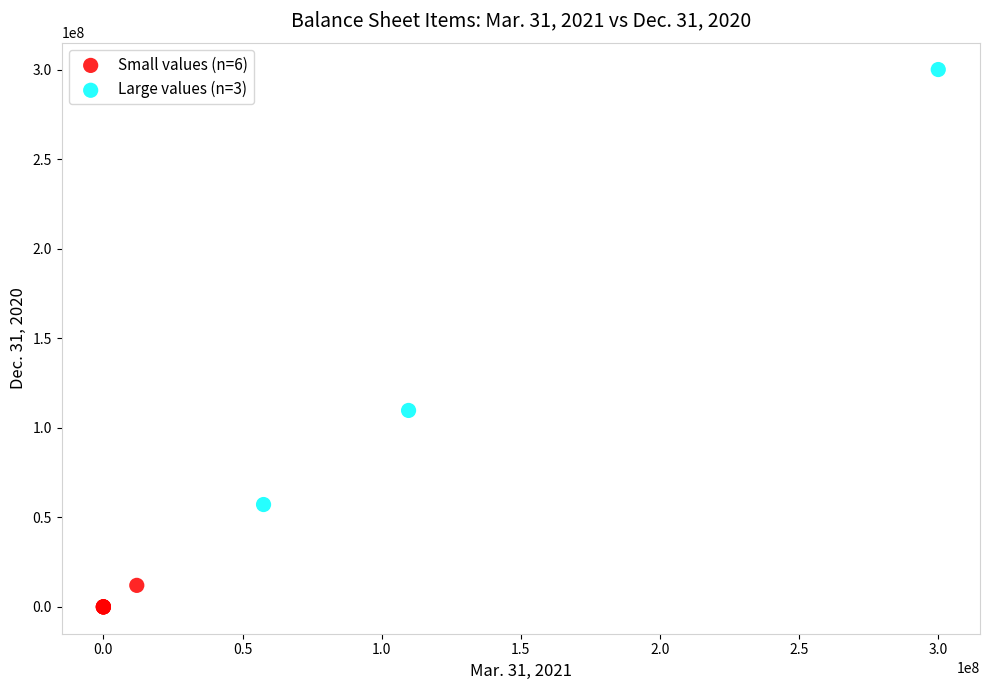

Which series reaches the minimum Y coordinate?

Small values (n=6)